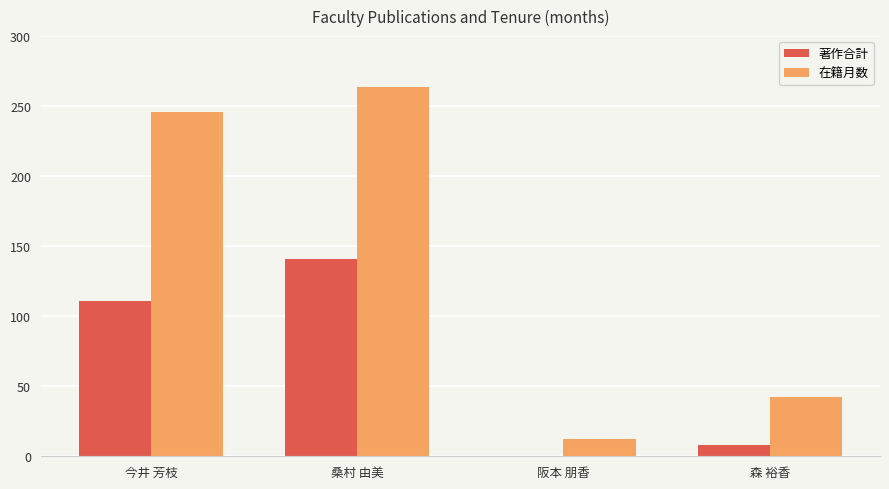

Is the value of 在籍月数 at 阪本 朋香 greater than the value of 著作合計 at 森 裕香?

Yes